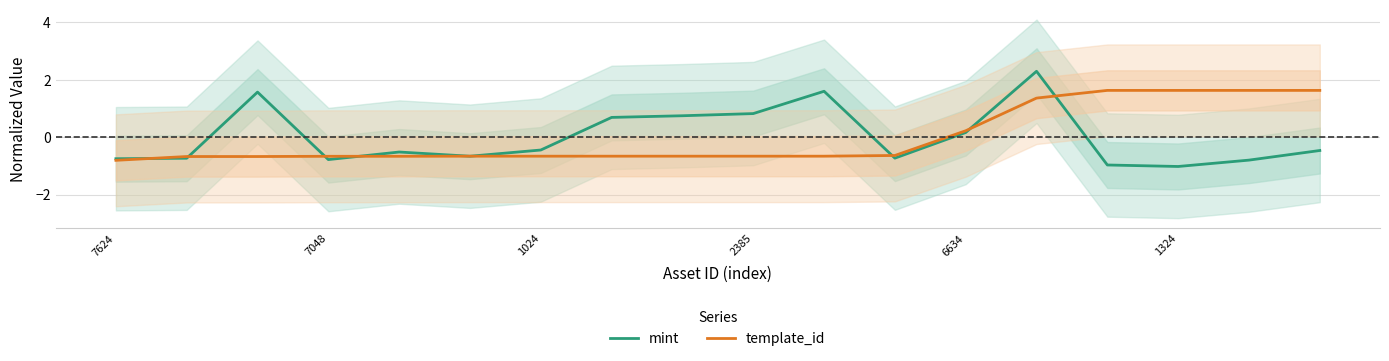

Which category has the highest value in the template_id series?

16